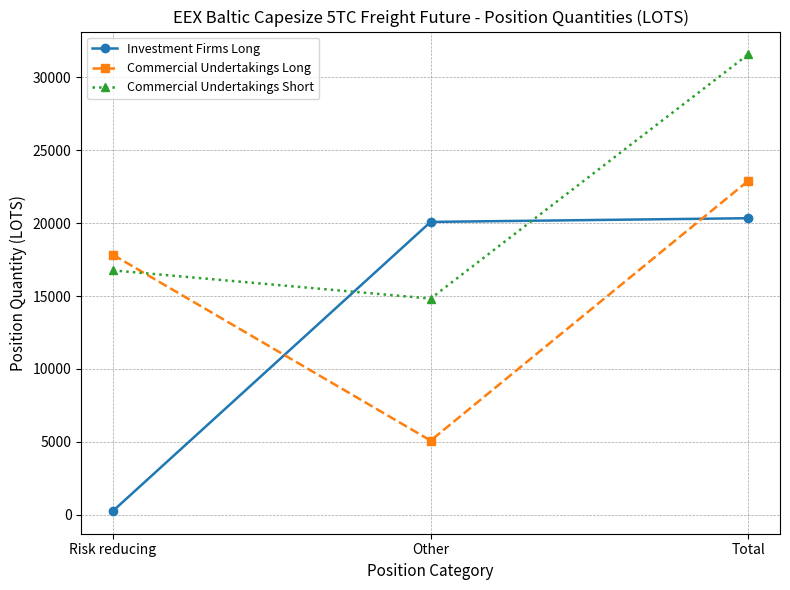

Where does the Commercial Undertakings Short series first go above 16760?

Risk reducing